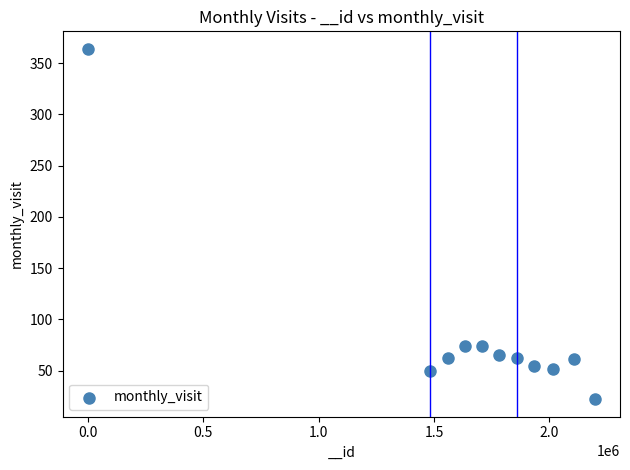

What is the average Y value?

85